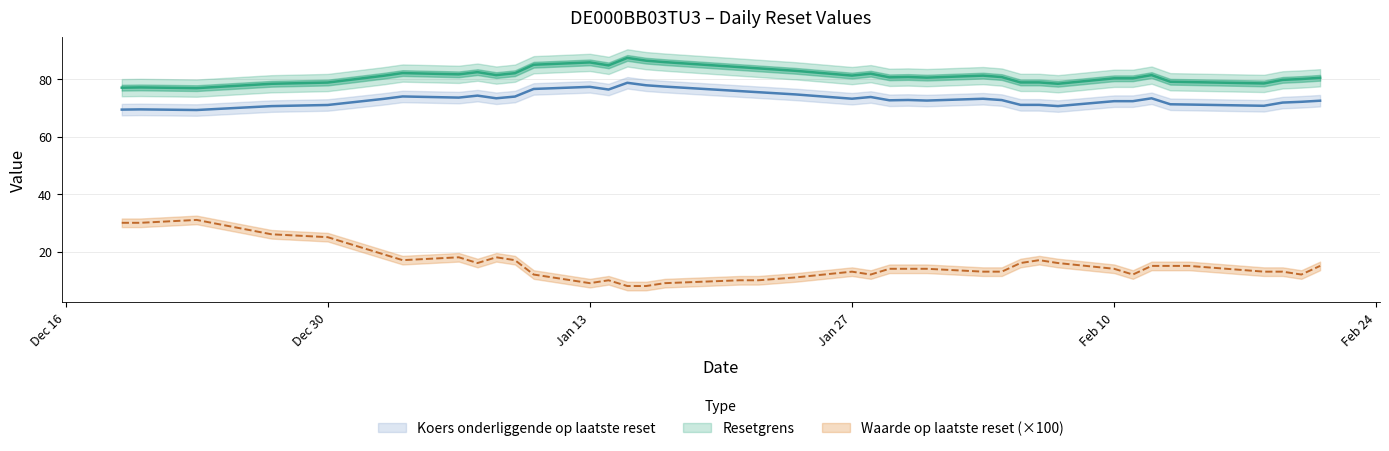

Does the chart display data point markers on the line(s)?

No